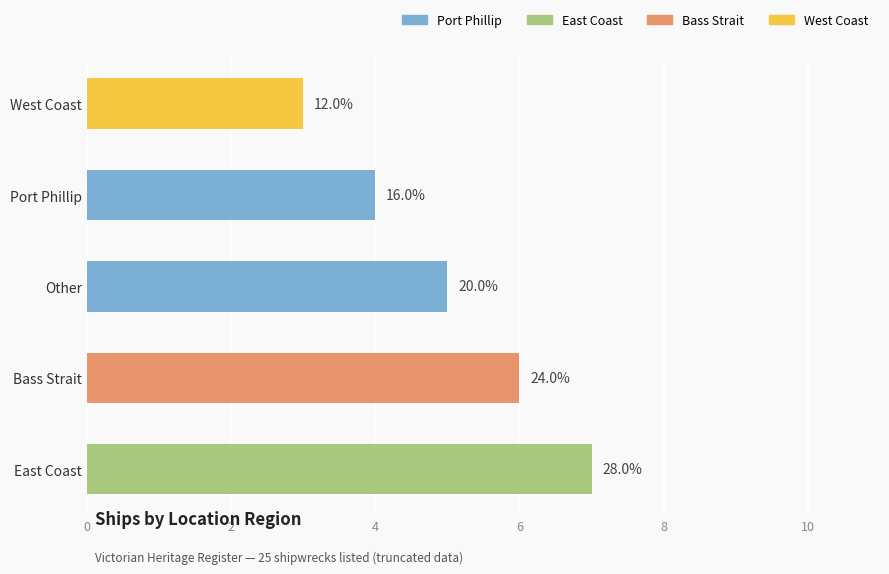

What position from the left is East Coast?

1